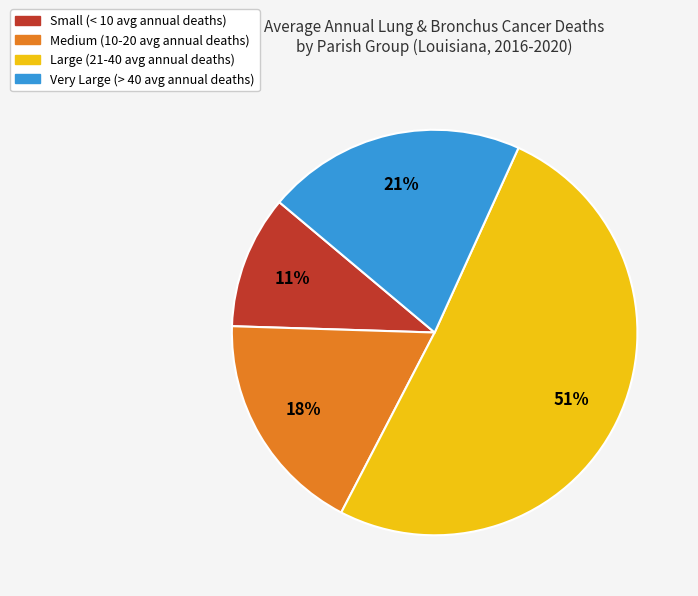

To the nearest percent, what is the difference between the largest and smallest slice percentages?

40%